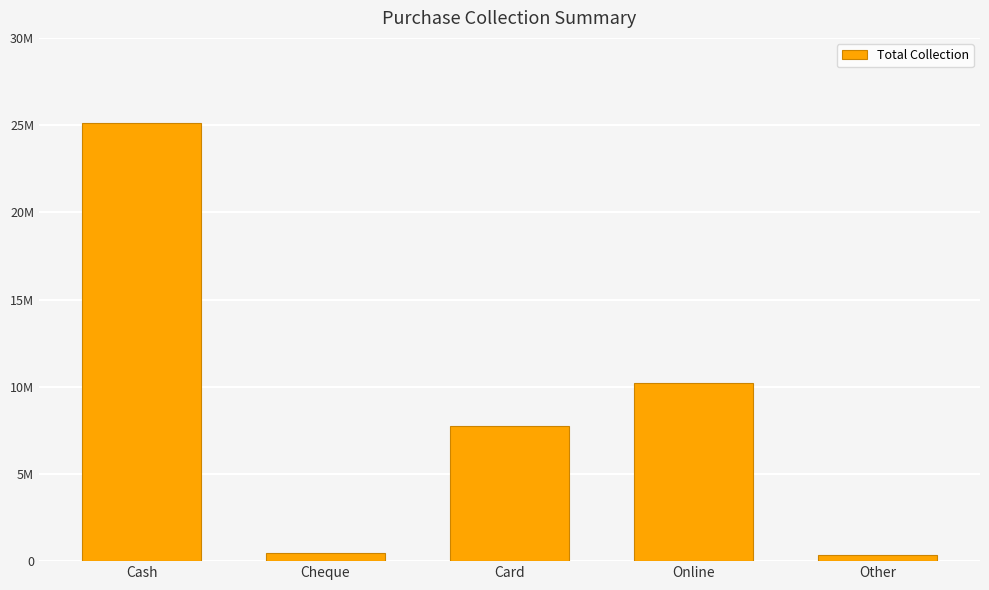

What is the value of the 5th bar from the left?

365251